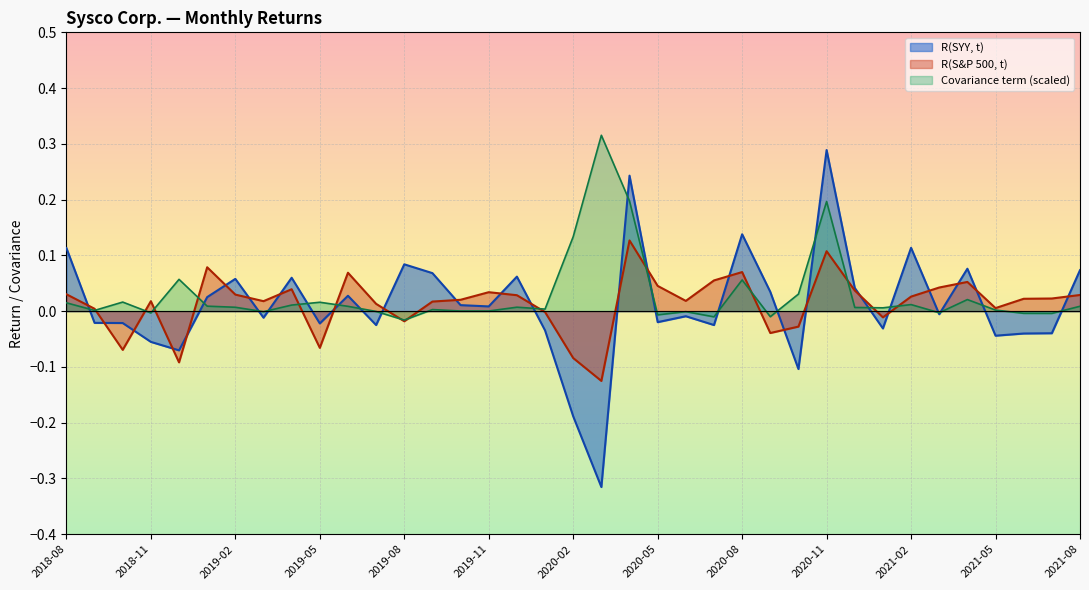

What is the label of the 28th point from the right?

2019-05